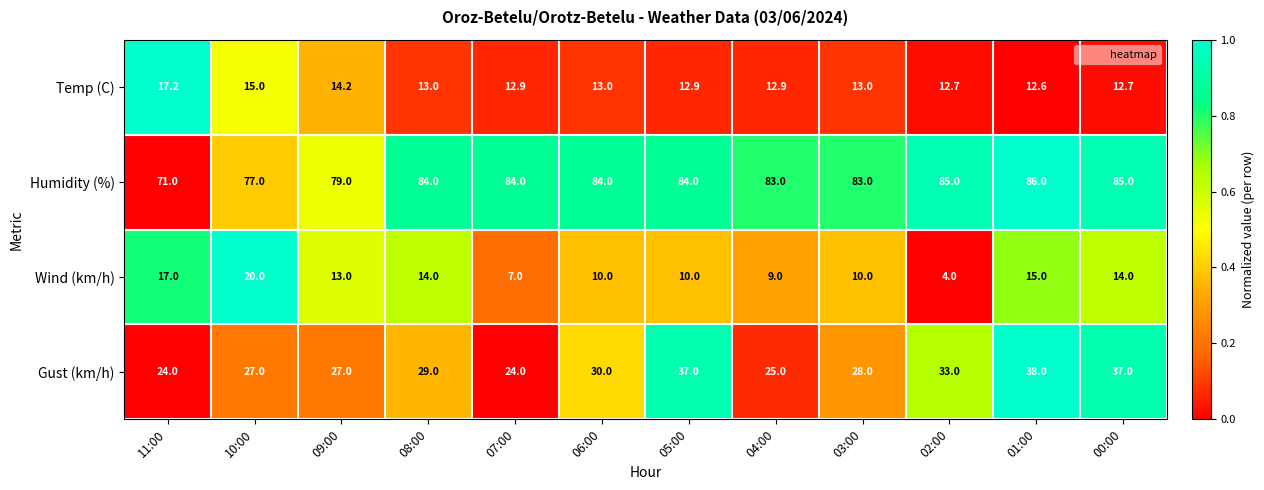

At which category is the sum across all series the highest?

01:00